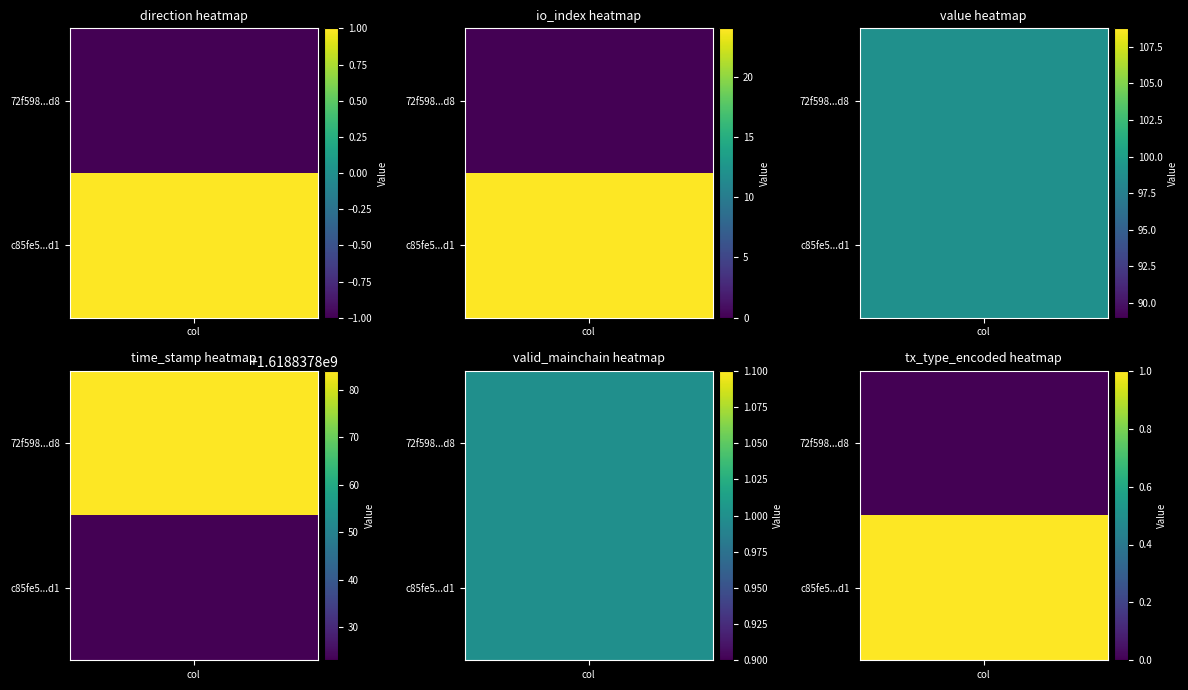

What is the sum of the 72f598572381d162235b4c6aa9f1b24a7f697d8 values at time_stamp and value?

1618837982.9